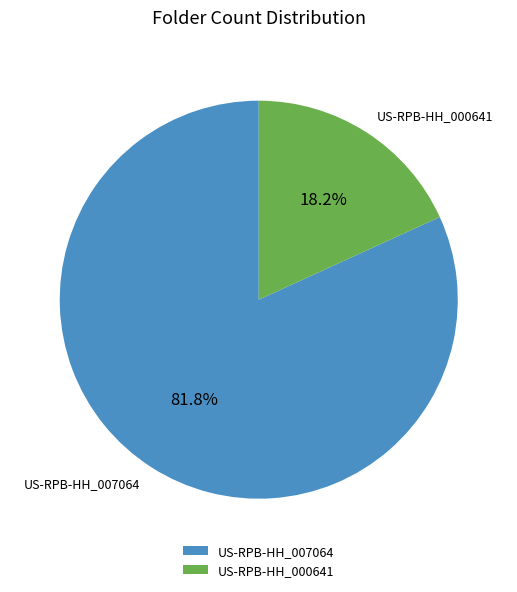

Which slice is the largest?

US-RPB-HH_007064